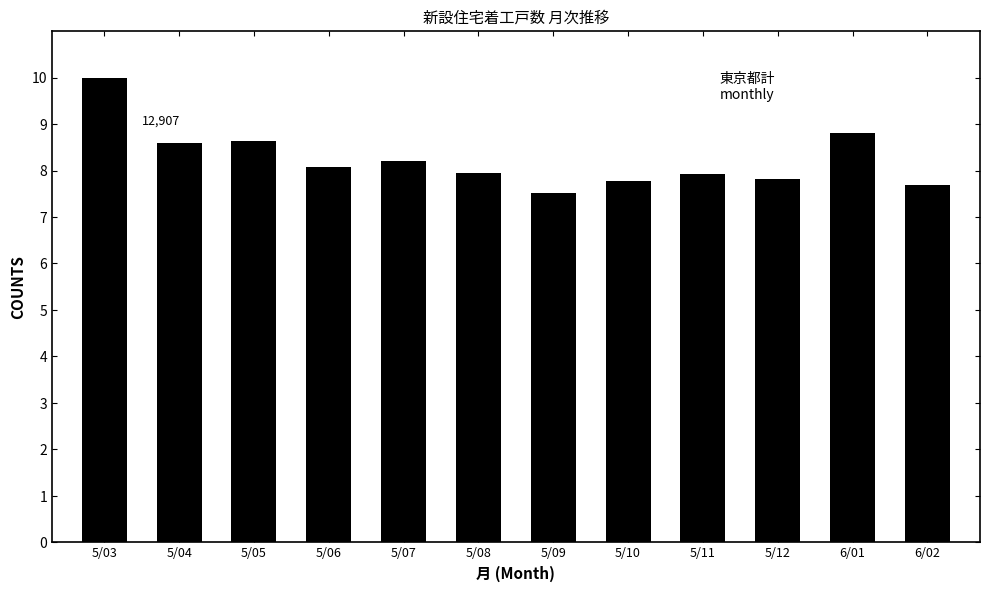

What is the change in value from 5/04 to 6/02?

-0.9